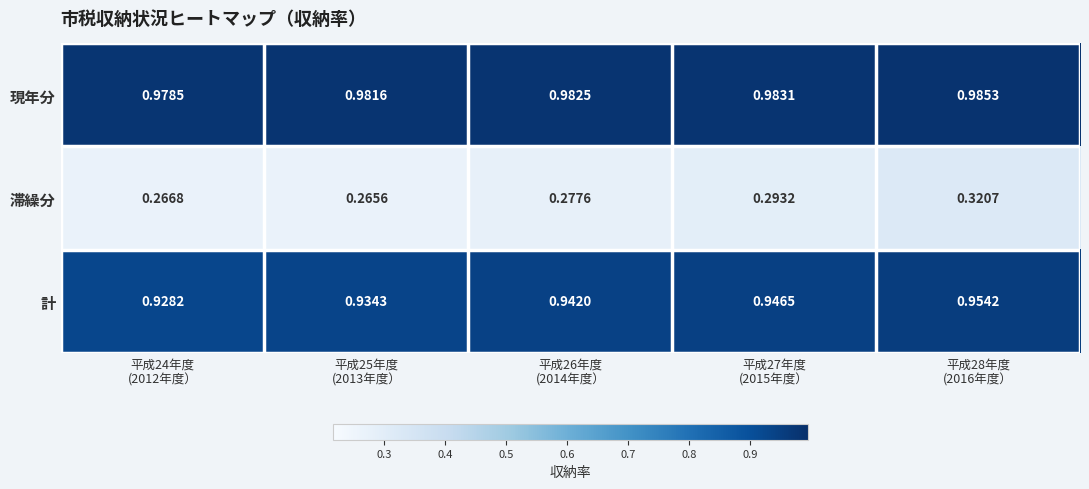

Which series has the largest total across all categories?

現年分